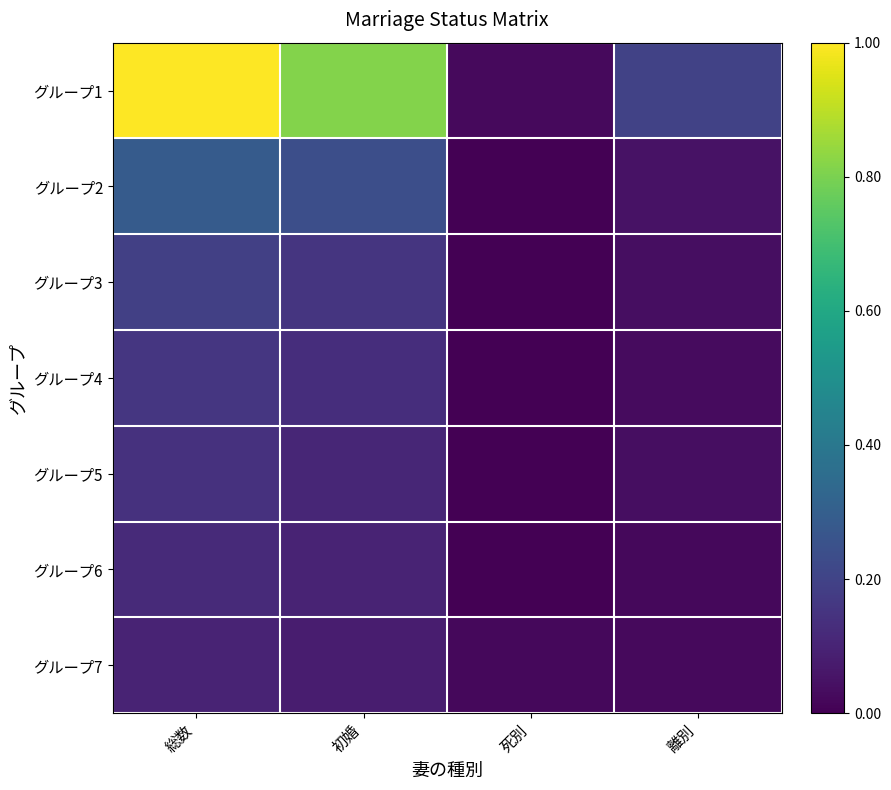

List the series in order of their peak value, highest first.

グループ1, グループ2, グループ3, グループ4, グループ5, グループ6, グループ7